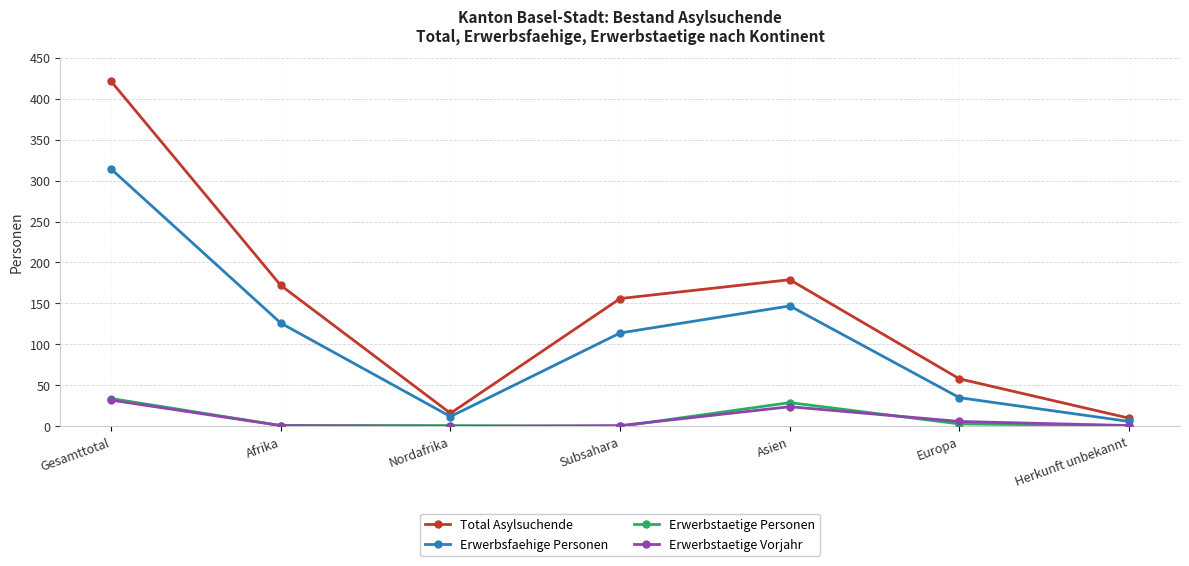

True or false: Total Asylsuchende has more than 2 points higher than both neighbors.

False